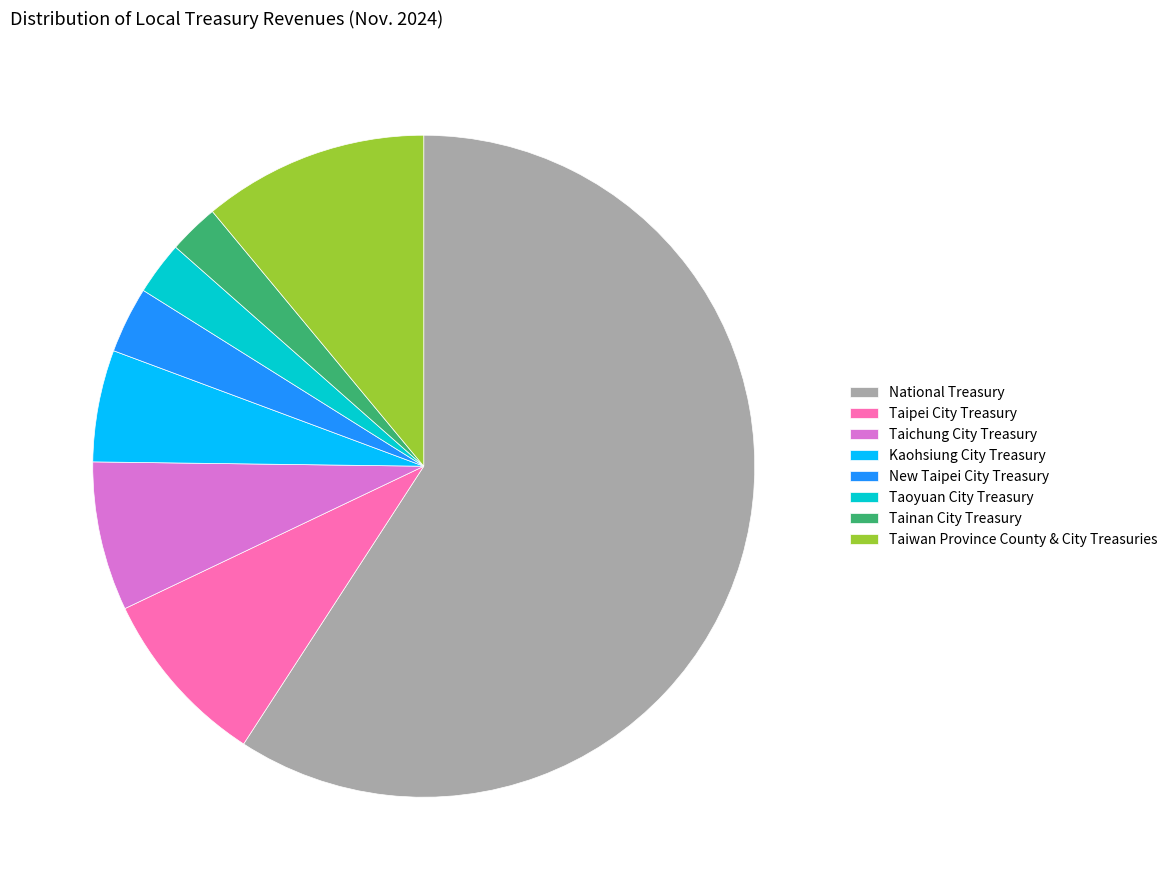

Does National Treasury account for over 50% of the chart?

Yes